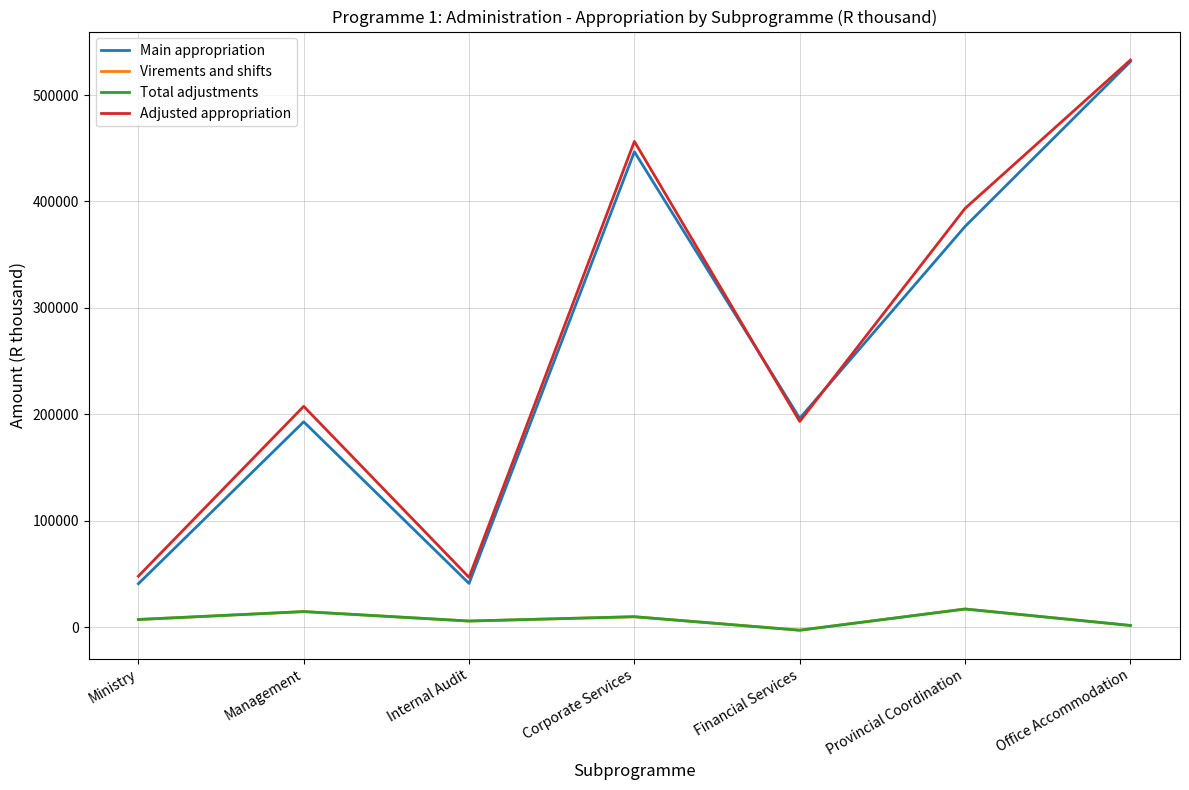

After their last crossing, which series has the higher values: Adjusted appropriation or Main appropriation?

Adjusted appropriation